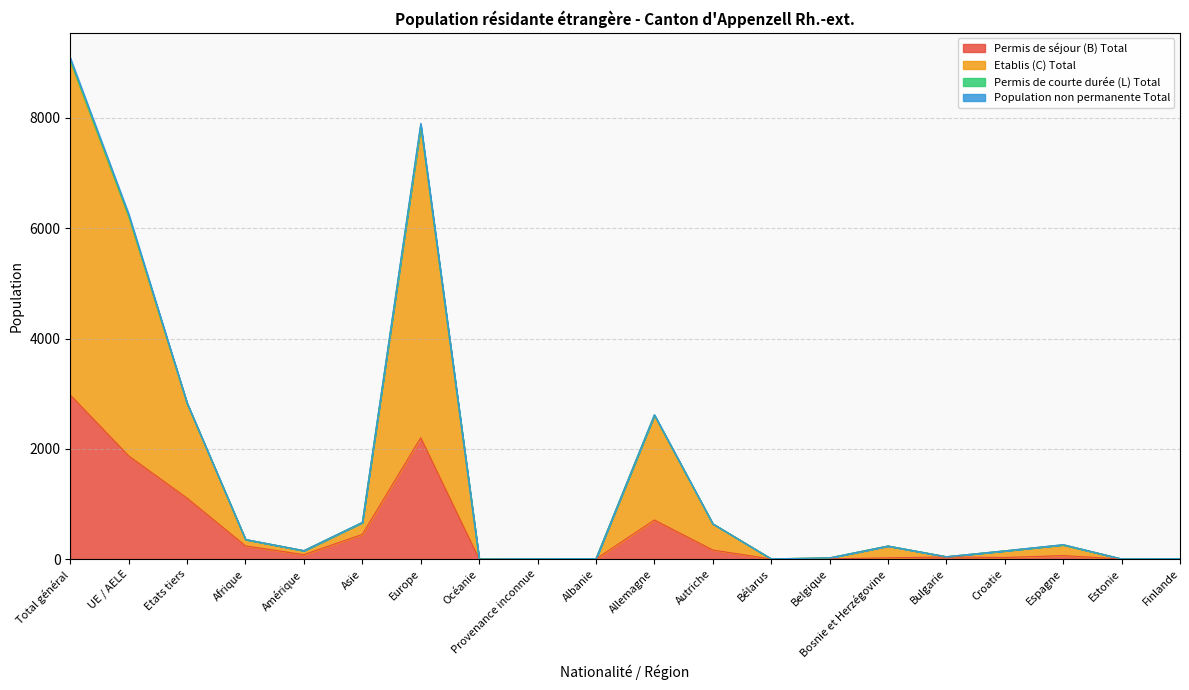

What is the highest value of the Permis de séjour (B) Total series?

2977